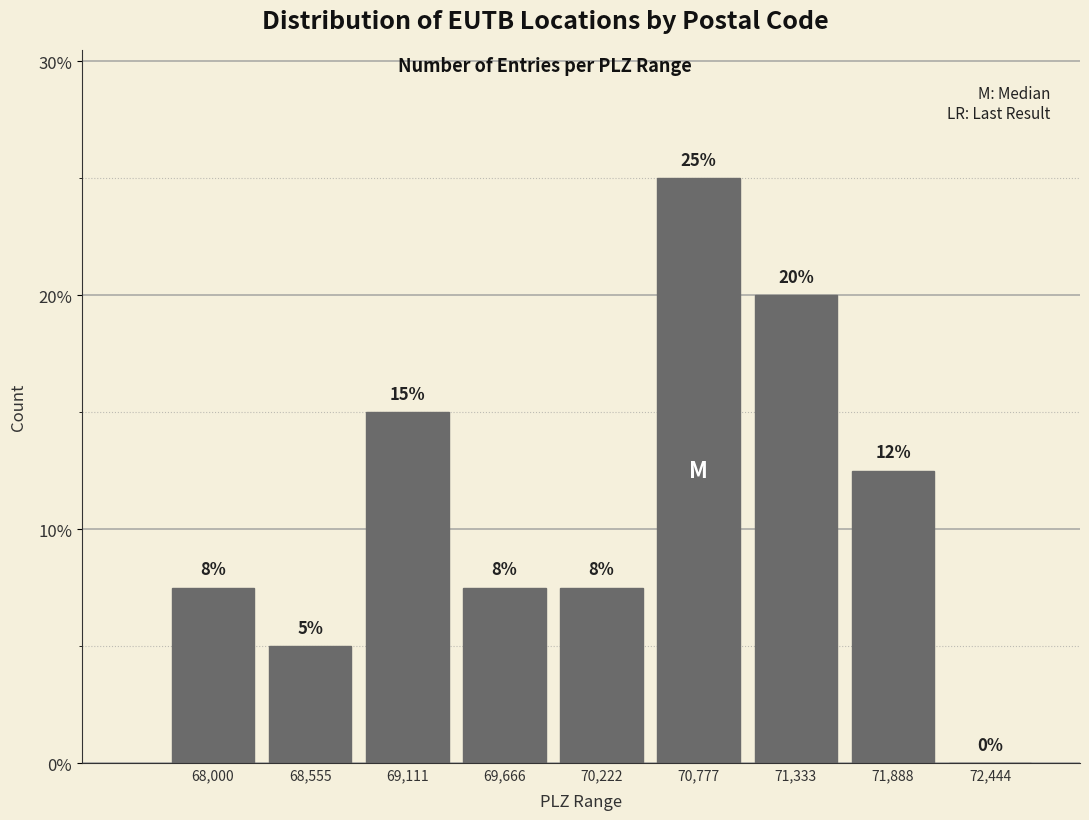

Between 70,777 and 71,333, which is larger?

70,777